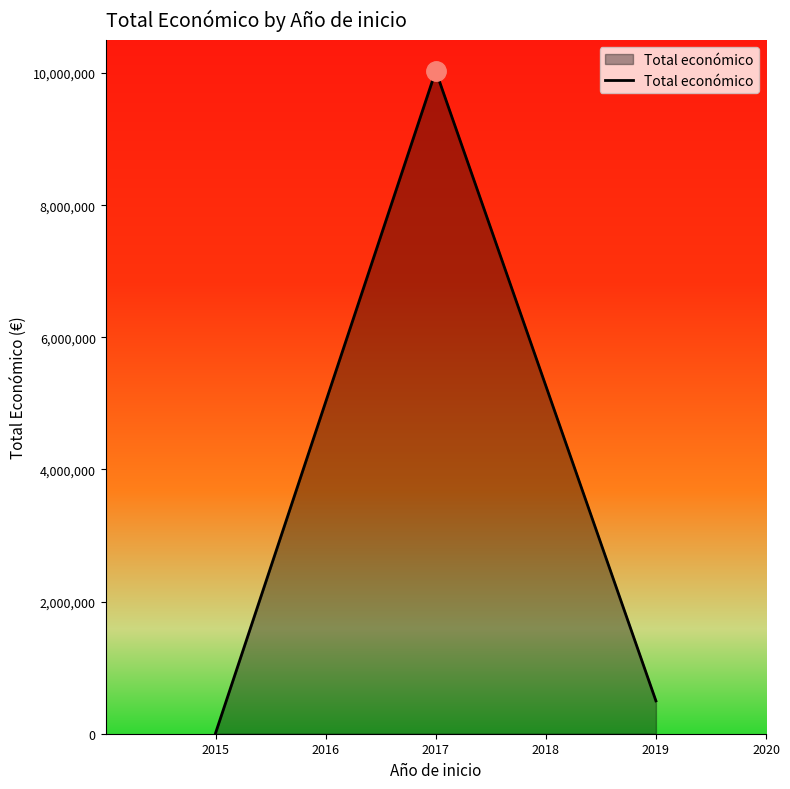

Reading right to left, what are all the values shown in this chart?

497232	10034700	12250